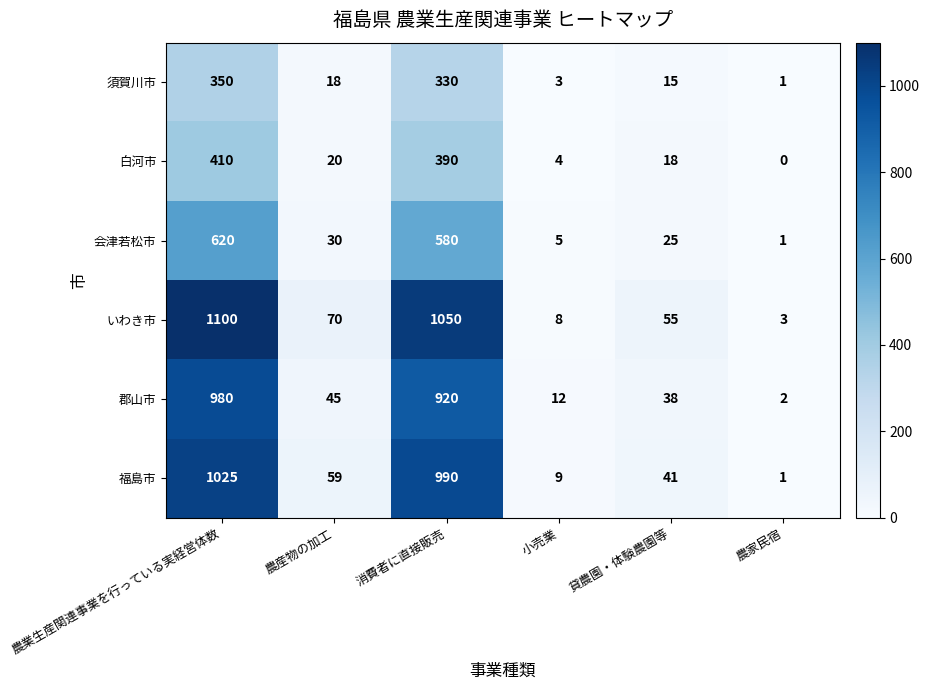

The 白河市 series shows 5 at 小売業. True or false?

False